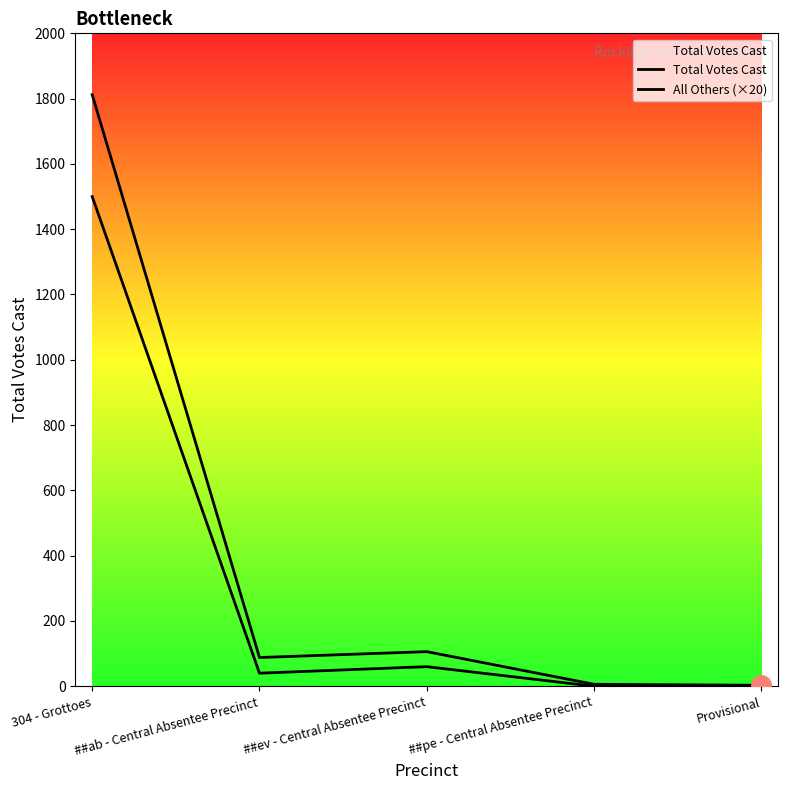

True or false: All Others (×20) and Total Votes Cast cross at least once.

False